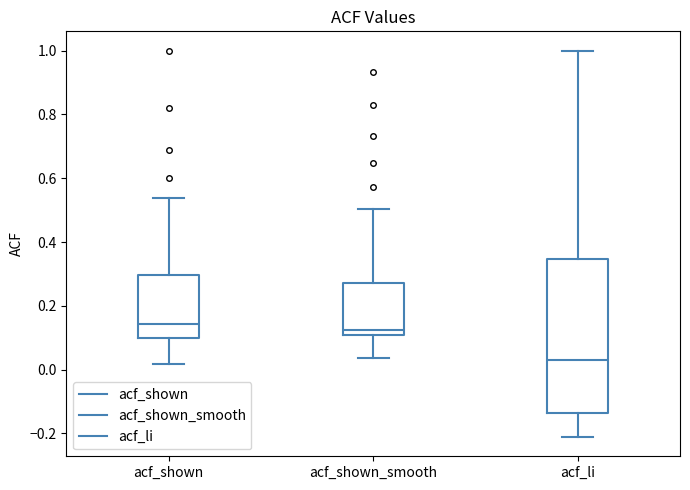

Which box's median line is the lowest?

acf_li